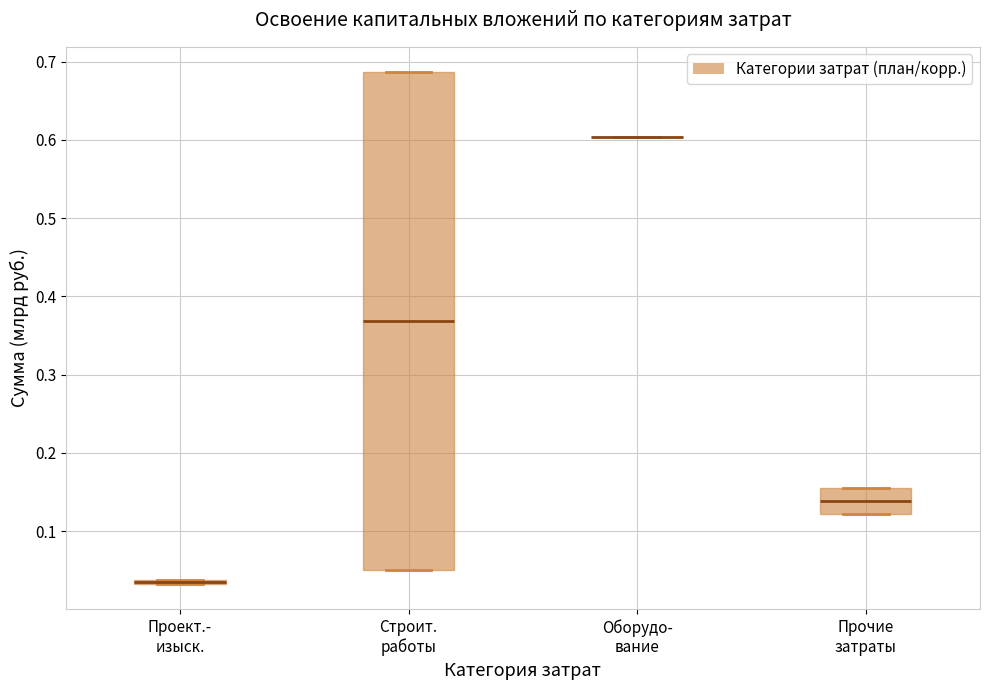

Which box is the tallest, from its lower edge to its upper edge?

Строит. работы